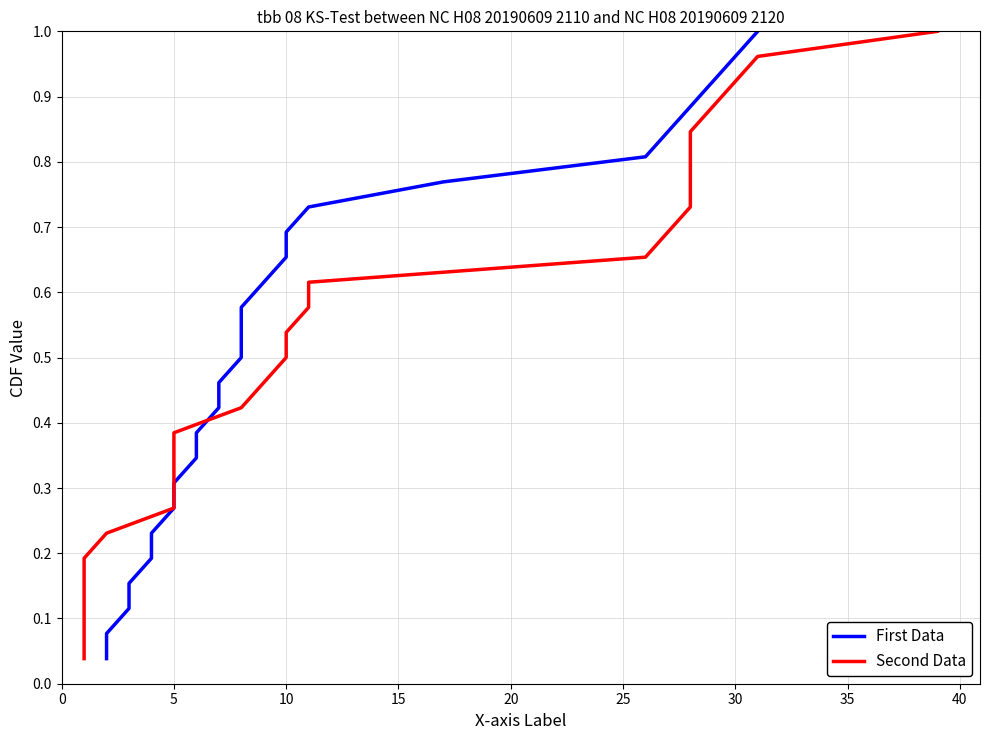

Is this an area chart (filled region under the line)?

No